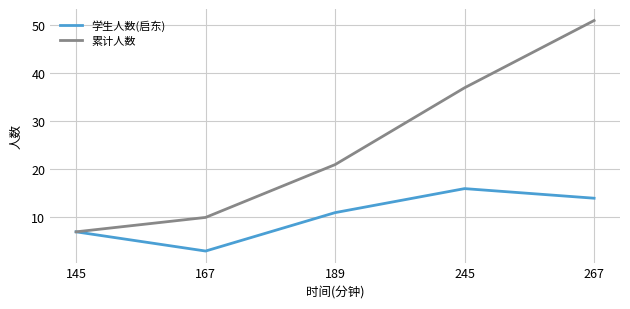

What is the sum of the 累计人数 values at 167 and 189?

31